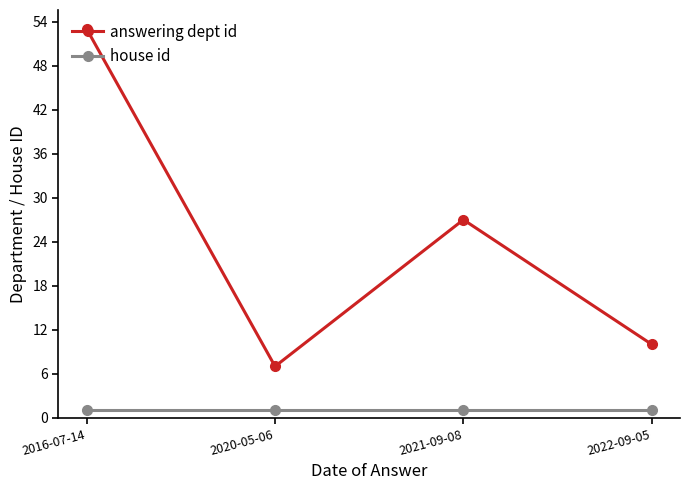

How many lines are shown in the chart?

2